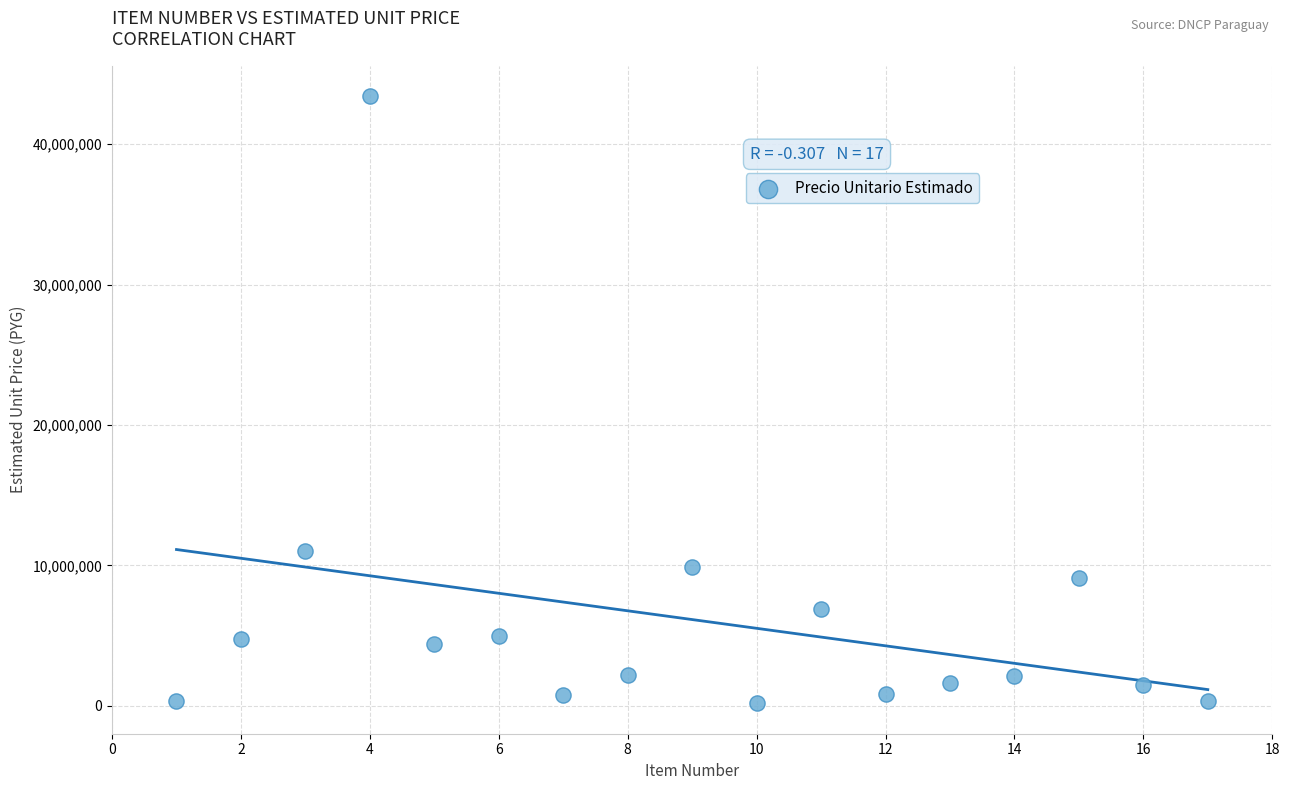

What is the range of X values (max minus min)?

16